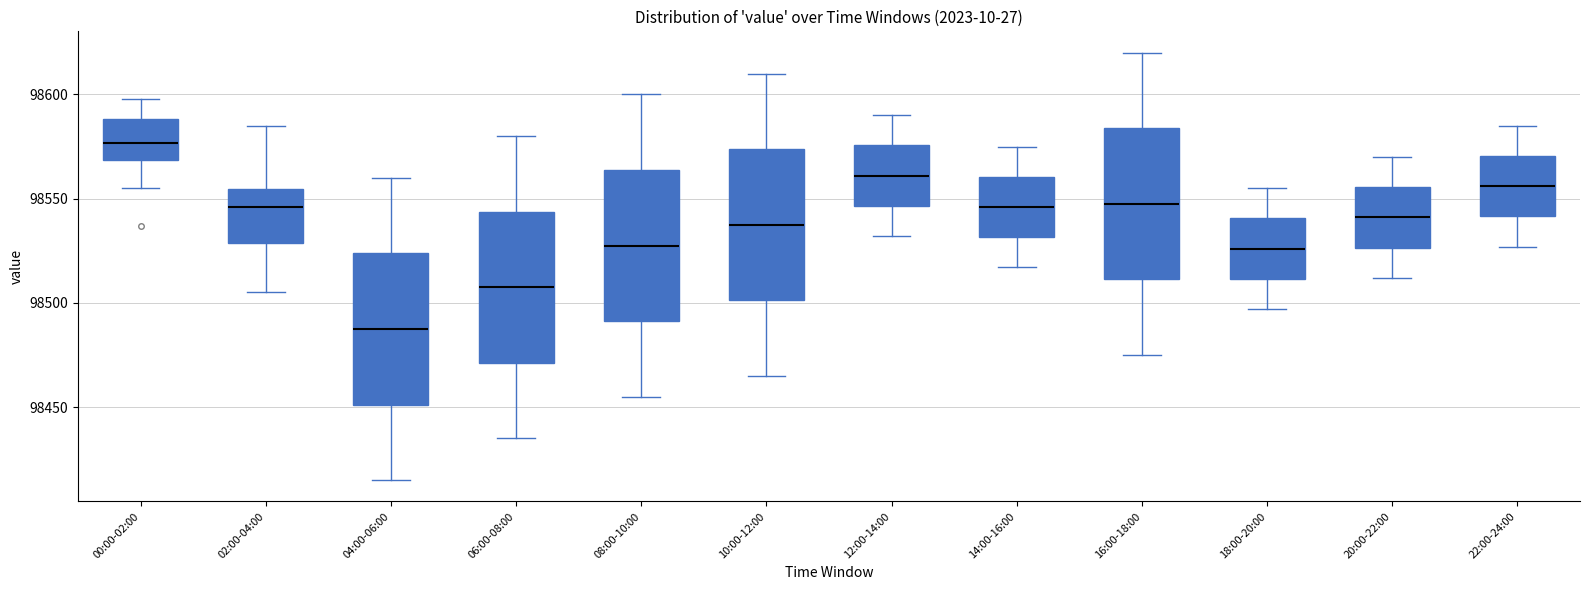

Reading left to right, read every box against the y-axis: the position of its median line, the range the box covers, and the ends of its whiskers. The values are not printed on the chart, so give them approximately, as read against the axis.

00:00-02:00: median 98575, box 98570 to 98590, whiskers 98555 to 98600
02:00-04:00: median 98545, box 98530 to 98555, whiskers 98505 to 98585
04:00-06:00: median 98490, box 98450 to 98525, whiskers 98415 to 98560
06:00-08:00: median 98510, box 98470 to 98545, whiskers 98435 to 98580
08:00-10:00: median 98530, box 98490 to 98565, whiskers 98455 to 98600
10:00-12:00: median 98540, box 98500 to 98575, whiskers 98465 to 98610
12:00-14:00: median 98560, box 98545 to 98575, whiskers 98530 to 98590
14:00-16:00: median 98545, box 98530 to 98560, whiskers 98515 to 98575
16:00-18:00: median 98550, box 98510 to 98585, whiskers 98475 to 98620
18:00-20:00: median 98525, box 98510 to 98540, whiskers 98495 to 98555
20:00-22:00: median 98540, box 98525 to 98555, whiskers 98510 to 98570
22:00-24:00: median 98555, box 98540 to 98570, whiskers 98525 to 98585